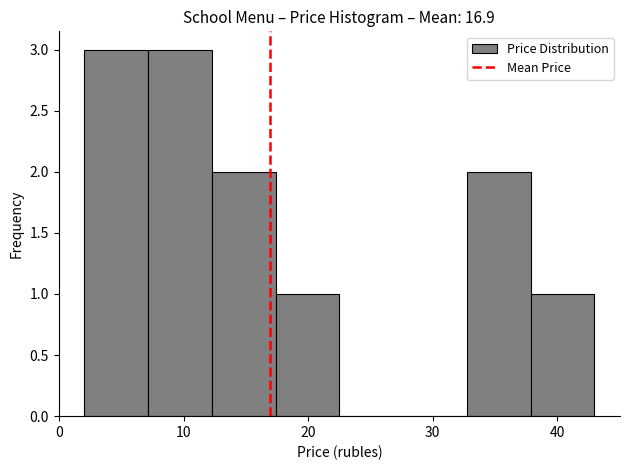

Reading left to right, transcribe this chart: for each bar, give the range it covers on the x-axis and its height. Neither the bar edges nor the heights are printed on the chart, so give them approximately, as read against the axes.

2 to 7: 3
7 to 12: 3
12 to 17: 2
17 to 23: 1
23 to 28: 0
28 to 33: 0
33 to 38: 2
38 to 43: 1